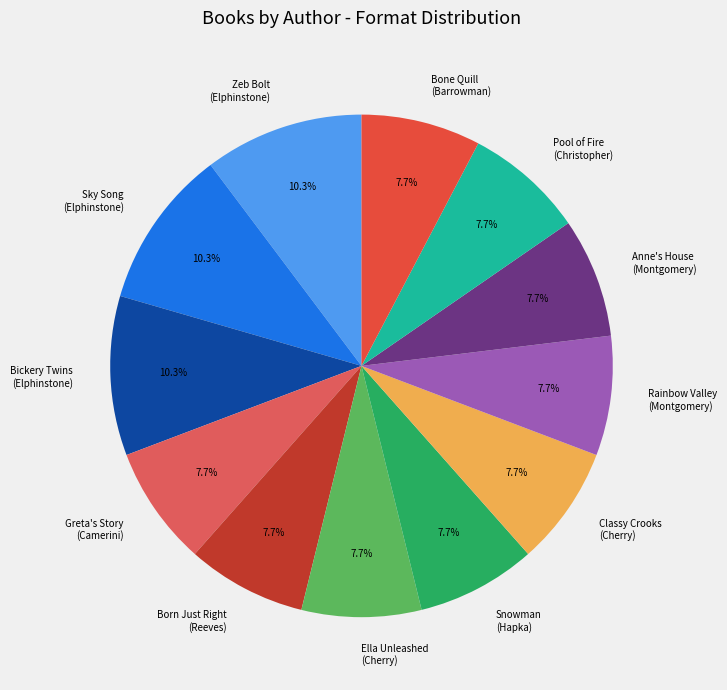

How many segments does this pie chart have?

12